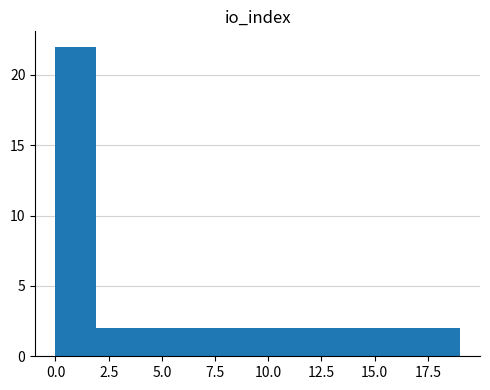

Around what value on the x-axis is the tallest bar? Give the approximate position of its centre, as read against the axis.

1.0